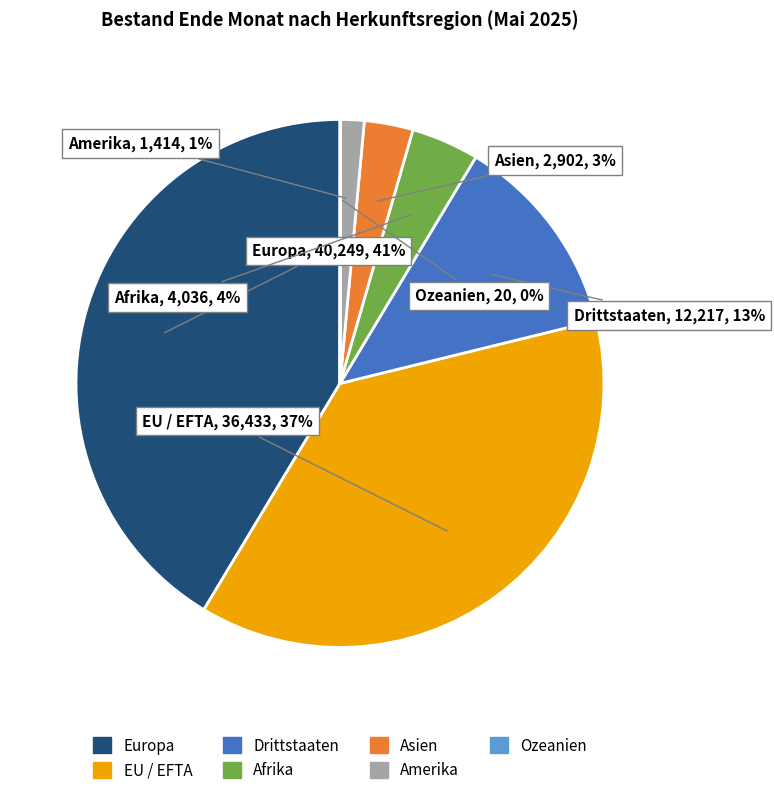

To the nearest percent, what portion does Drittstaaten represent?

13%